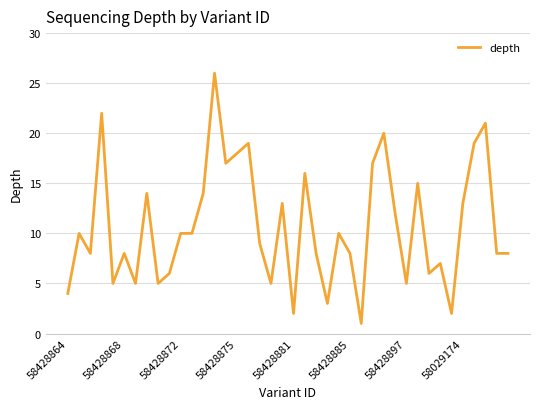

What is the difference between the maximum and minimum values?

25